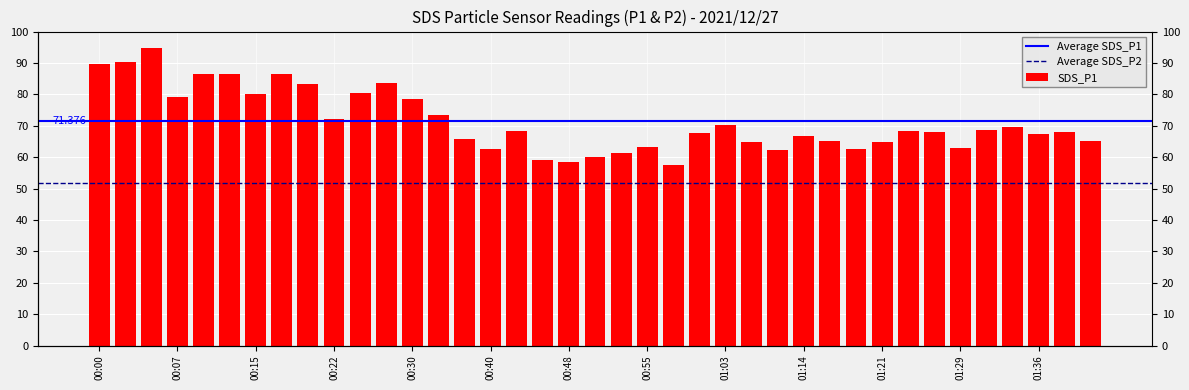

How many bars are there in total?

39